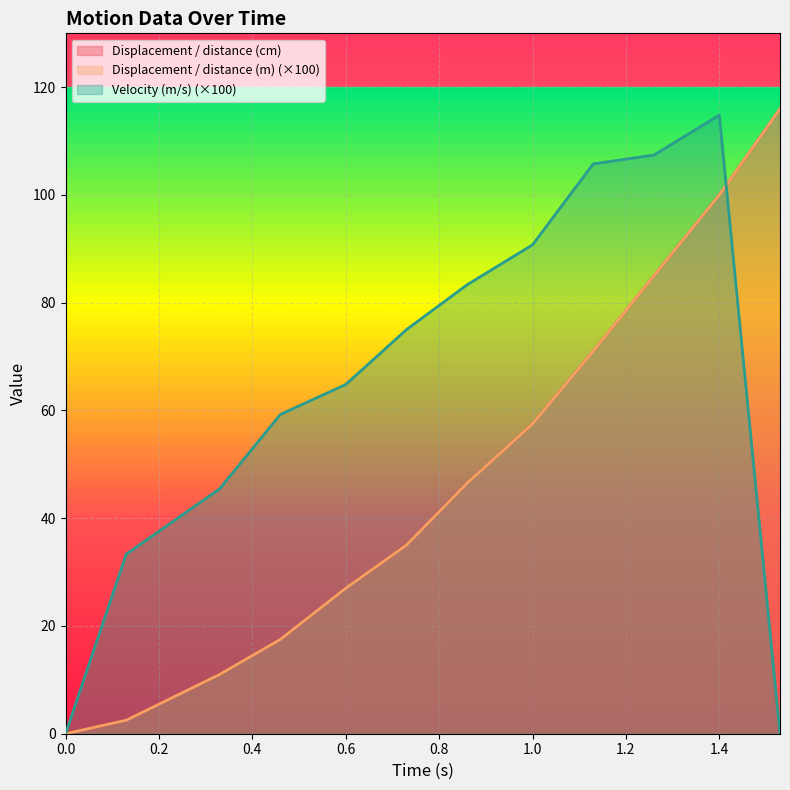

Rank the categories by Displacement / distance (m) value from lowest to highest.

0, 0.13, 0.33, 0.46, 0.6, 0.73, 0.86, 1.0, 1.13, 1.26, 1.4, 1.53